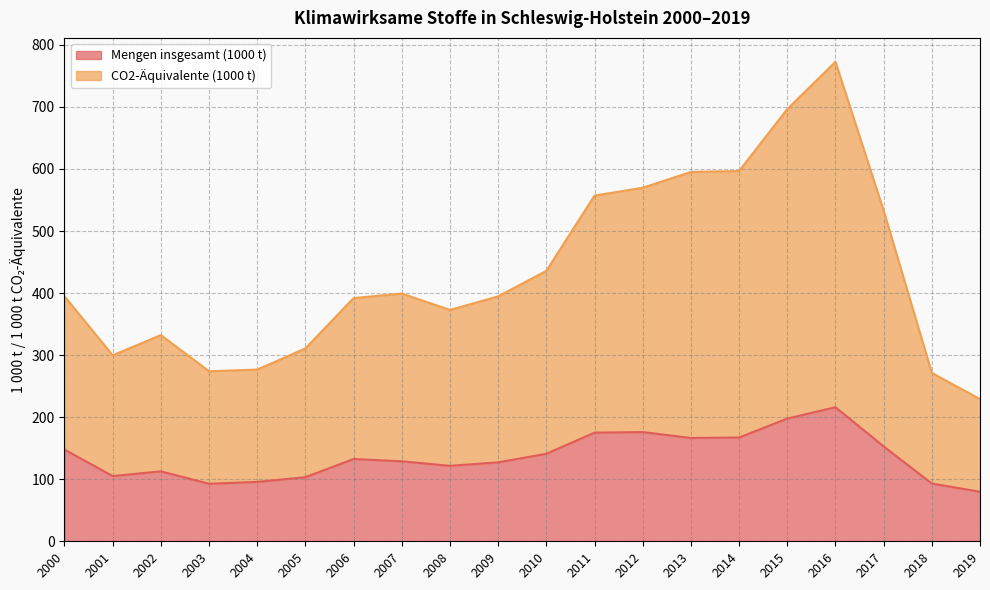

What is the difference between the maximum and minimum values in the Mengen insgesamt (1000 t) series?

136.3